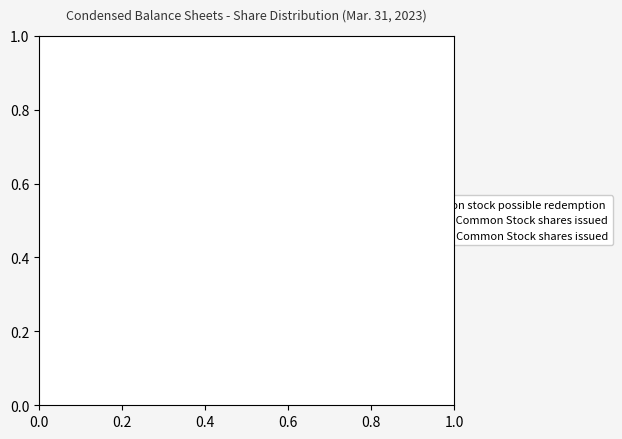

Count the number of slices in the pie.

3